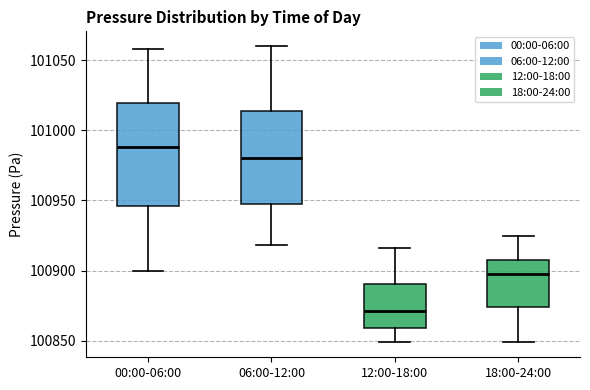

Reading left to right, read every box against the y-axis: the position of its median line, the range the box covers, and the ends of its whiskers. The values are not printed on the chart, so give them approximately, as read against the axis.

00:00-06:00: median 100990, box 100945 to 101020, whiskers 100900 to 101060
06:00-12:00: median 100980, box 100945 to 101015, whiskers 100920 to 101060
12:00-18:00: median 100870, box 100860 to 100890, whiskers 100850 to 100915
18:00-24:00: median 100900, box 100875 to 100910, whiskers 100850 to 100925